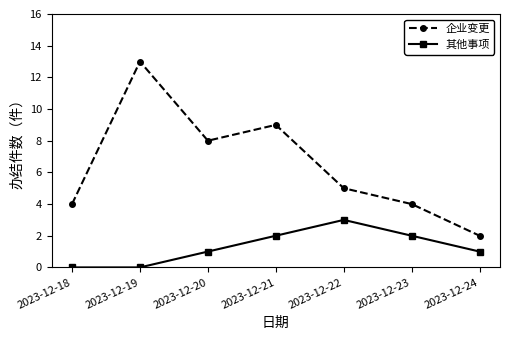

Rank the series at 2023-12-18 from lowest to highest value.

其他事项, 企业变更